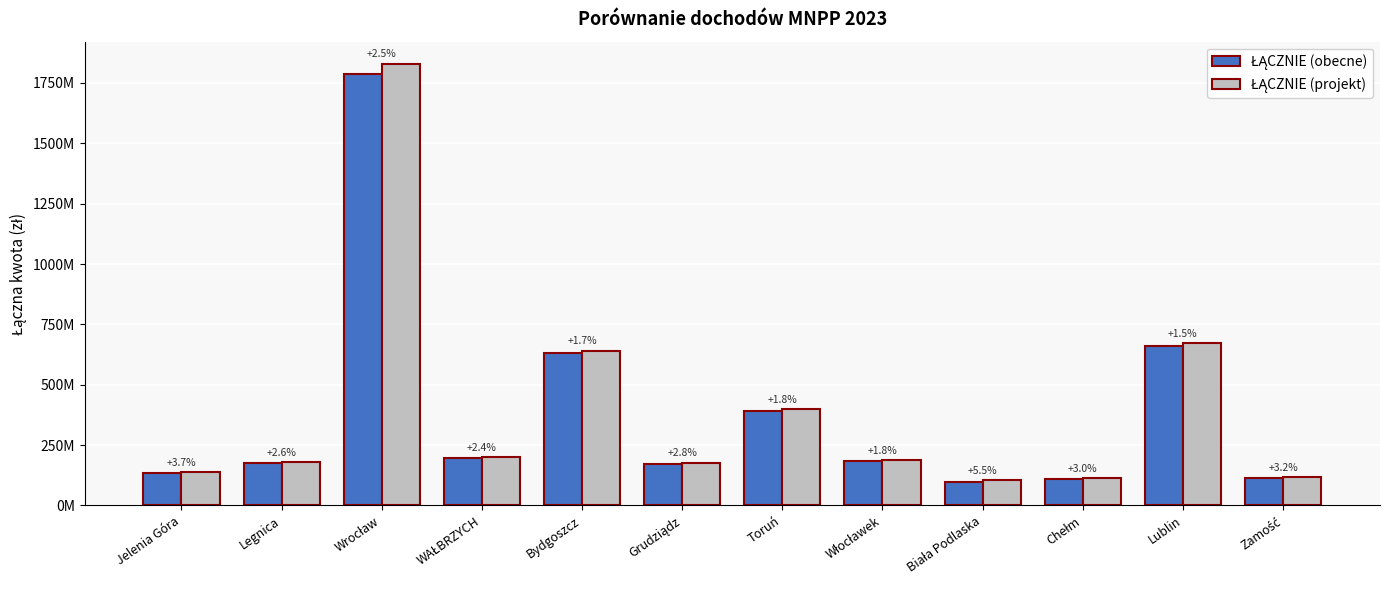

Does the chart contain any negative values?

No